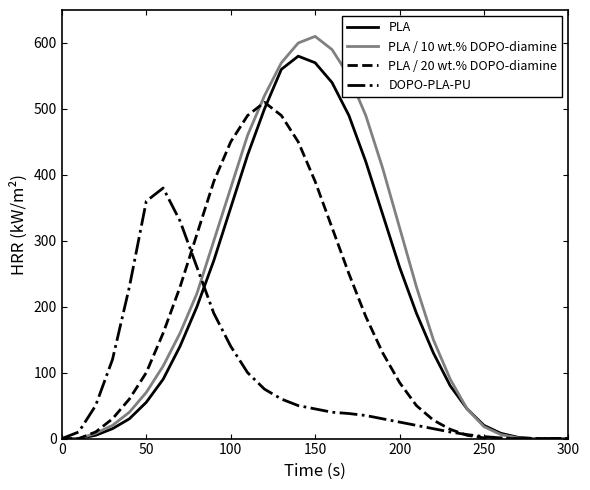

Which series has the largest range (max minus min)?

PLA / 10 wt.% DOPO-diamine